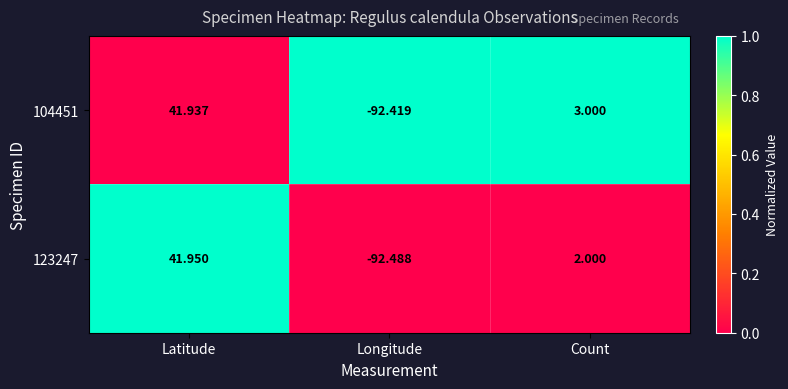

At how many categories does at least one series exceed 0?

2